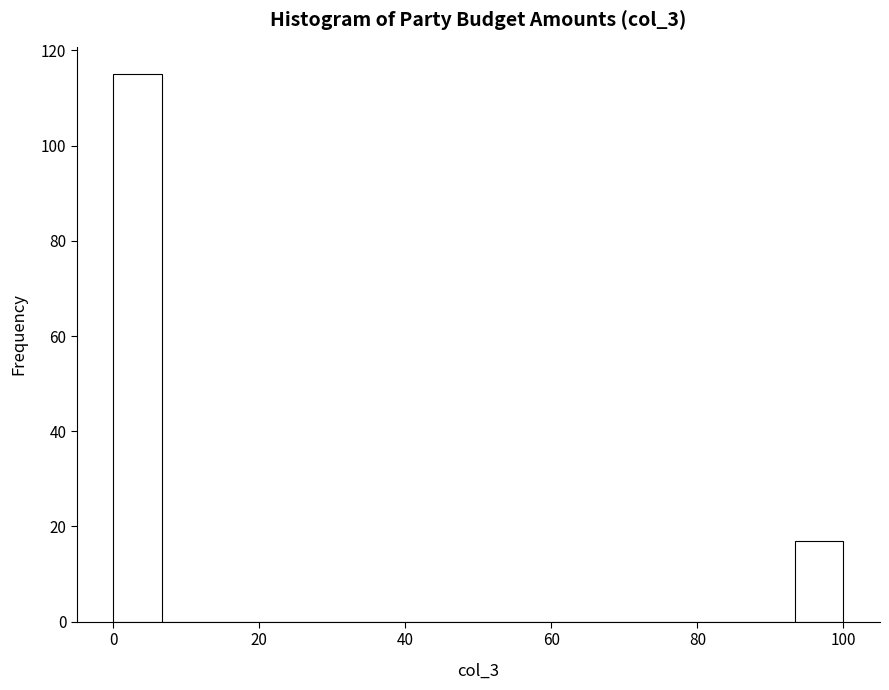

Read against the x-axis, roughly where is the centre of the tallest bar?

4